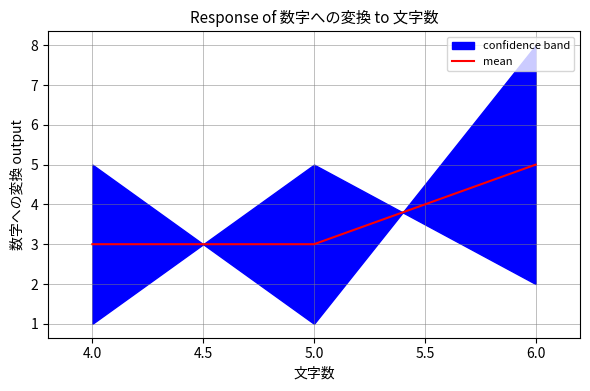

What is the value of the 3rd point from the left?

5